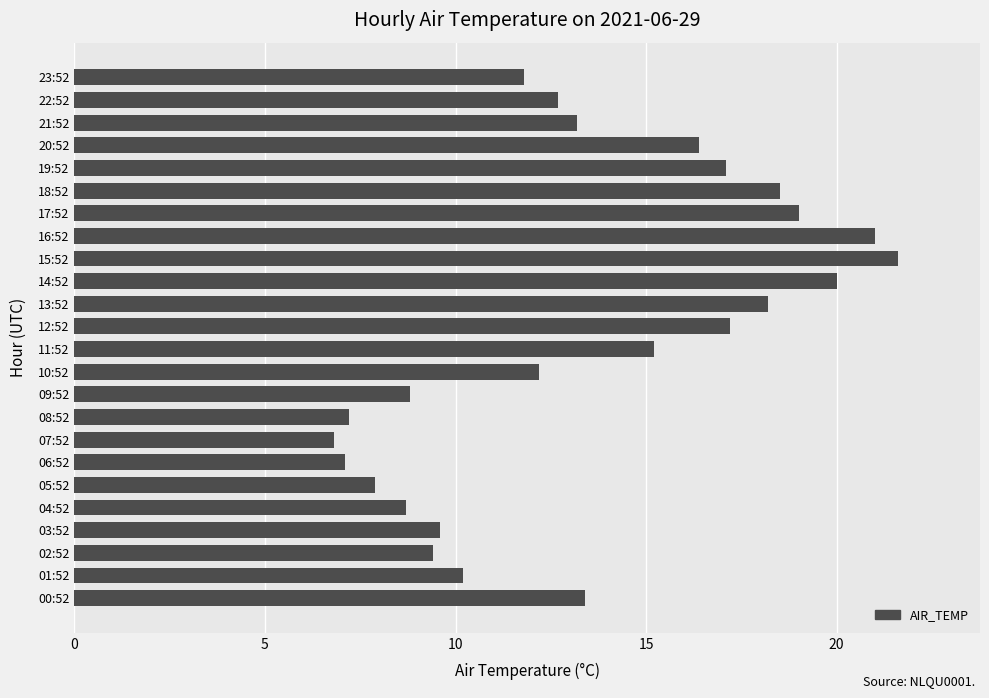

What is the difference between the second highest and second lowest values?

13.9